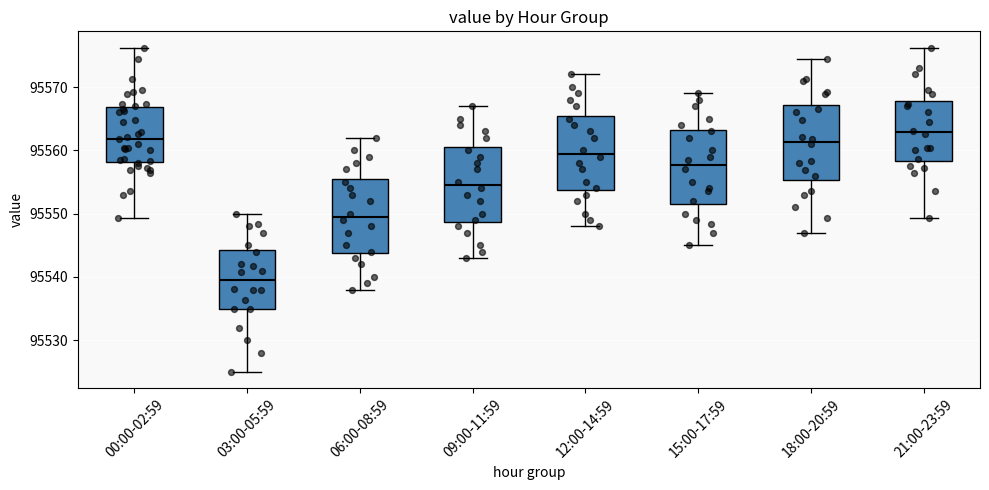

Where does the upper whisker of the box for 15:00-17:59 end on the y-axis? The values are not printed on the chart, so give them approximately, as read against the axis.

95569